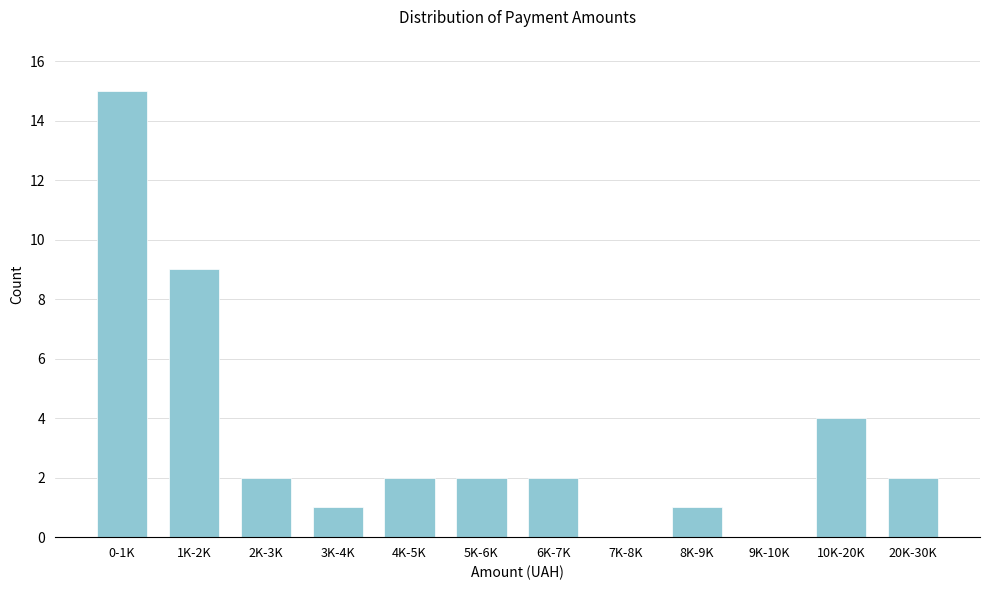

Reading left to right, list all the values displayed in this chart.

0-1K=15	1K-2K=9	2K-3K=2	3K-4K=1	4K-5K=2	5K-6K=2	6K-7K=2	7K-8K=0	8K-9K=1	9K-10K=0	10K-20K=4	20K-30K=2